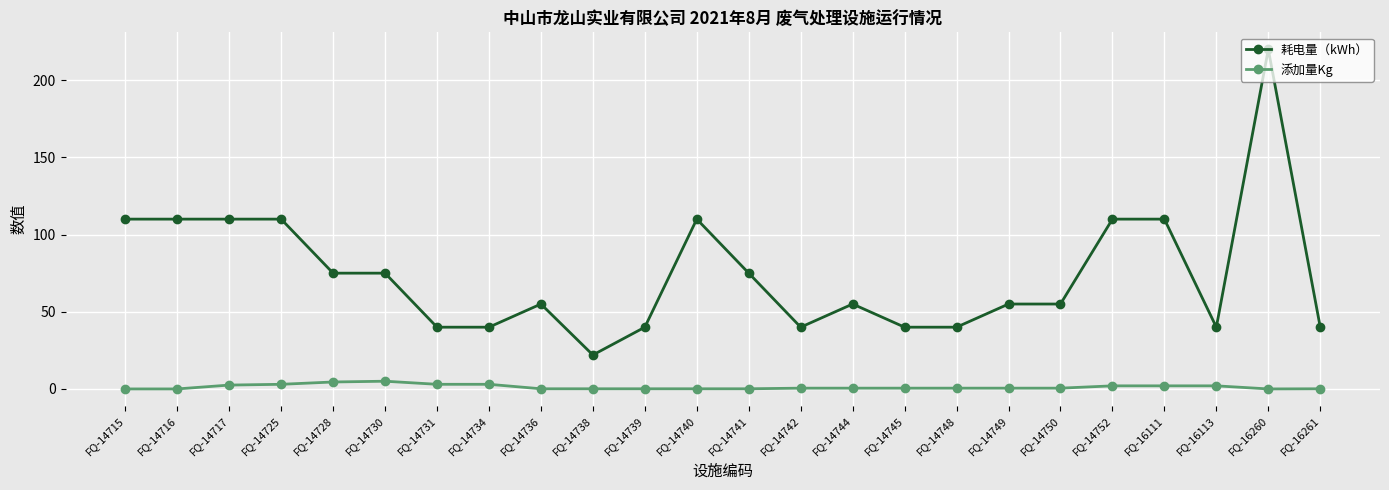

What is the minimum value for 耗电量（kWh）?

22.0